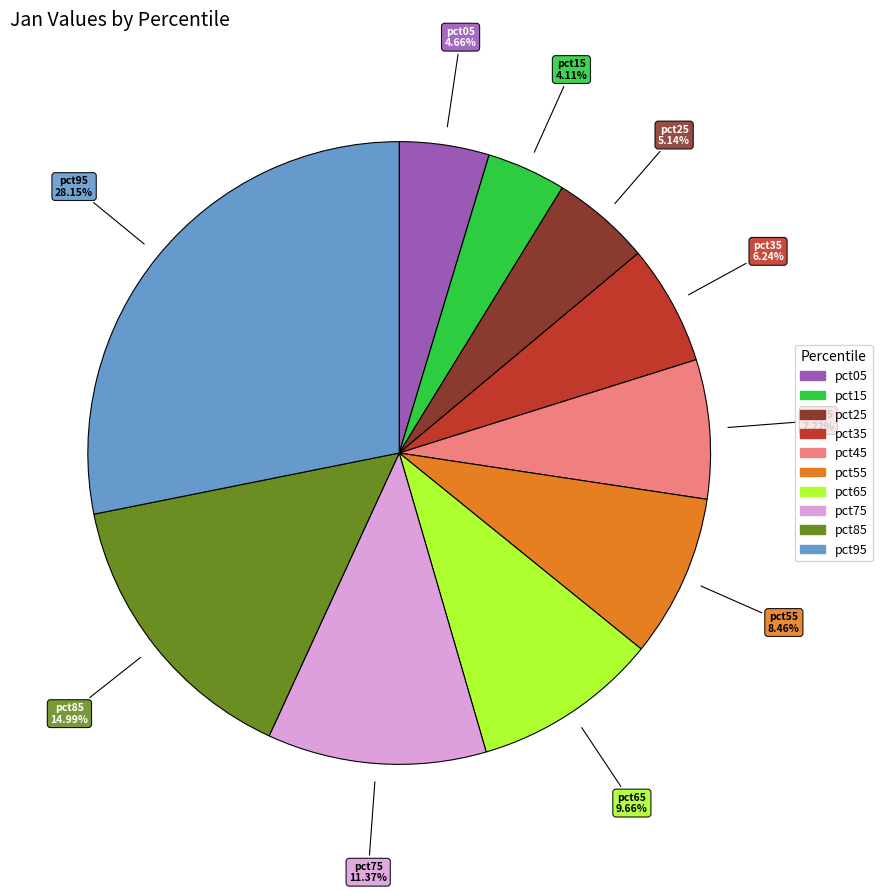

To the nearest percent, what is the difference between the largest and smallest slice percentages?

24%